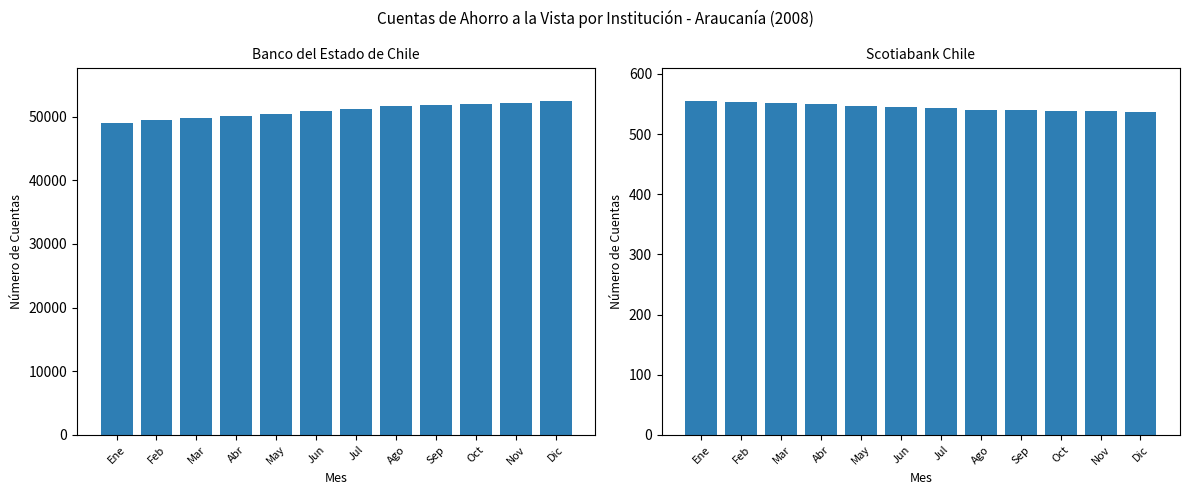

Which series has the largest total across all categories?

Banco del Estado de Chile